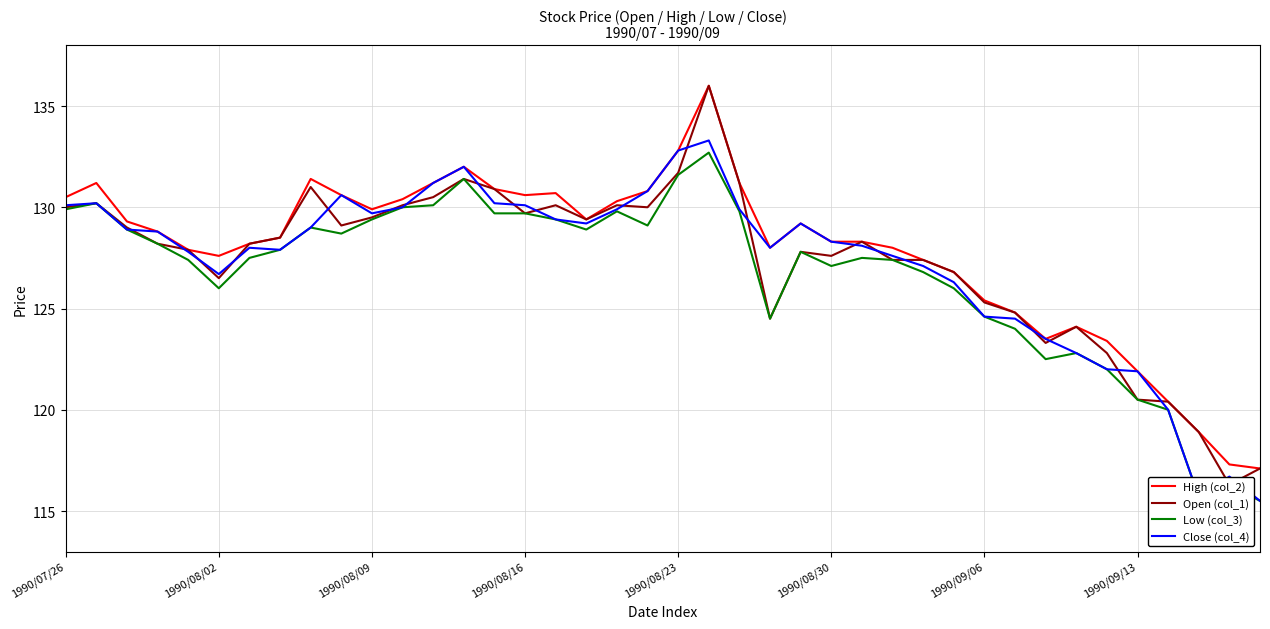

What is the minimum value for Close (col_4)?

115.5